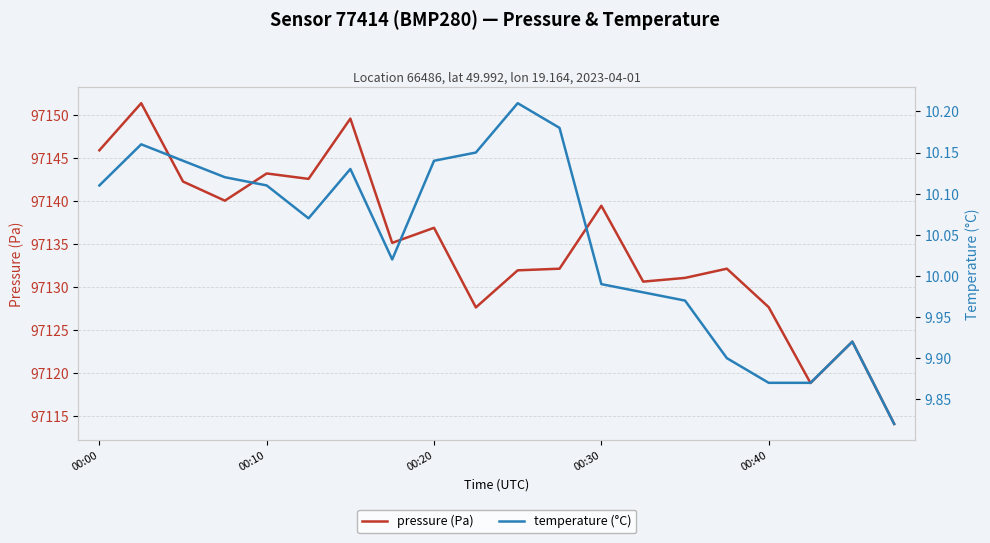

Does the chart have visible grid lines?

Yes